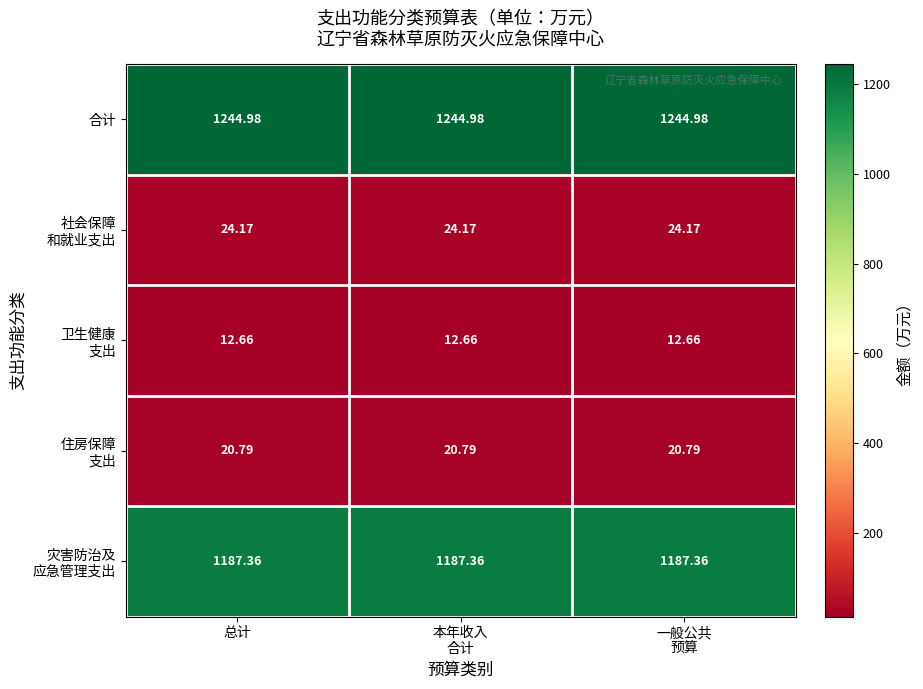

Which series has the widest spread of values?

合计